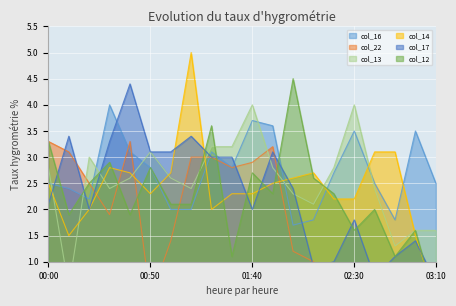

Reading right to left, list all the values displayed in this chart.

col_16: 03:10=2.5	03:00=3.5	02:50=1.8	02:40=2.5	02:30=3.5	02:20=2.7	02:10=1.8	02:00=1.7	01:50=3.6	01:40=3.7	01:30=2.8	01:20=3.1	01:10=2.0	01:00=2.0	00:50=2.8	00:40=3.1	00:30=4.0	00:20=2.2	00:10=2.4	00:00=2.5
col_22: 03:10=0.5	03:00=0.3	02:50=0.5	02:40=0.4	02:30=0.8	02:20=0.7	02:10=1.0	02:00=1.2	01:50=3.2	01:40=2.9	01:30=2.8	01:20=3.0	01:10=3.0	01:00=1.4	00:50=0.3	00:40=3.3	00:30=1.9	00:20=2.5	00:10=3.1	00:00=3.3
col_13: 03:10=1.6	03:00=1.6	02:50=1.3	02:40=2.4	02:30=4.0	02:20=2.8	02:10=2.1	02:00=2.3	01:50=2.8	01:40=4.0	01:30=3.2	01:20=3.2	01:10=2.4	01:00=2.6	00:50=3.1	00:40=2.6	00:30=2.4	00:20=3.0	00:10=0.5	00:00=2.8
col_14: 03:10=0.3	03:00=1.5	02:50=3.1	02:40=3.1	02:30=2.2	02:20=2.2	02:10=2.7	02:00=2.6	01:50=2.5	01:40=2.3	01:30=2.3	01:20=2.0	01:10=5.0	01:00=2.7	00:50=2.3	00:40=2.7	00:30=2.8	00:20=2.0	00:10=1.5	00:00=2.5
col_17: 03:10=0.6	03:00=1.4	02:50=1.1	02:40=0.7	02:30=1.8	02:20=1.0	02:10=0.9	02:00=2.4	01:50=3.1	01:40=2.0	01:30=3.0	01:20=3.0	01:10=3.4	01:00=3.1	00:50=3.1	00:40=4.4	00:30=3.3	00:20=2.0	00:10=3.4	00:00=2.1
col_12: 03:10=0.2	03:00=1.6	02:50=1.1	02:40=2.0	02:30=1.6	02:20=2.3	02:10=2.6	02:00=4.5	01:50=2.3	01:40=2.7	01:30=1.1	01:20=3.6	01:10=2.1	01:00=2.1	00:50=2.8	00:40=1.9	00:30=2.9	00:20=2.5	00:10=1.9	00:00=3.3